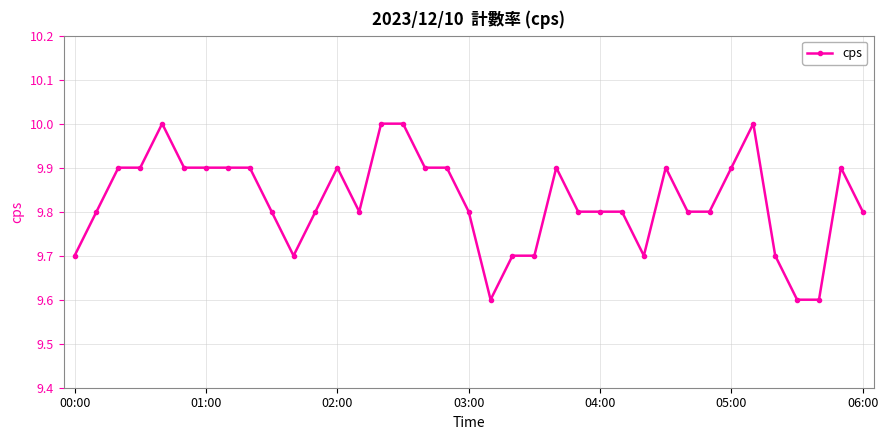

What is the difference between the maximum and minimum values?

0.4